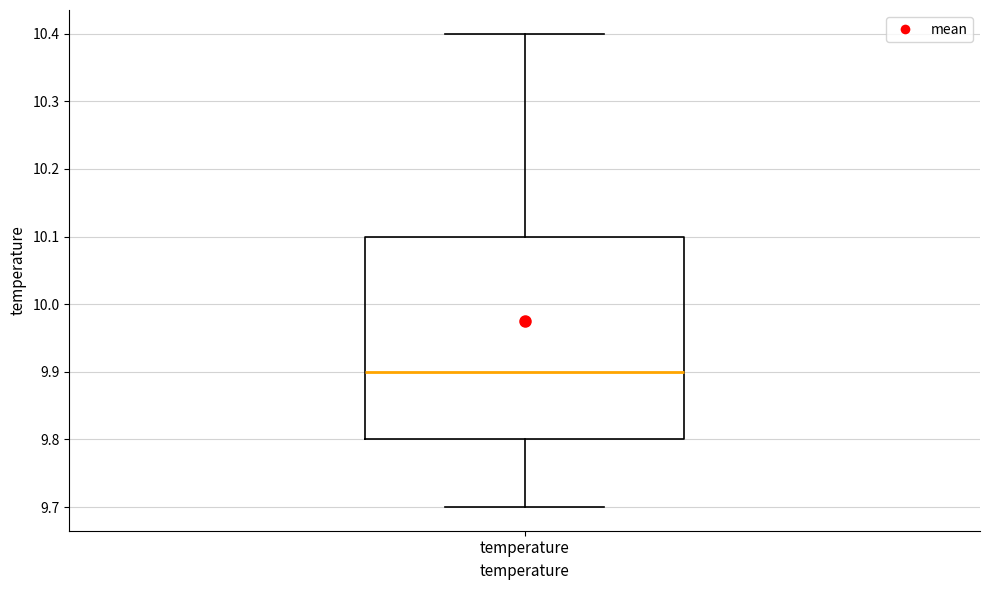

Transcribe this box plot: give where the median line is, the range the box spans, and where the two whiskers end, as read against the y-axis. The values are not printed on the chart, so give them approximately, as read against the axis.

median 9.9, box 9.8 to 10.1, whiskers 9.7 to 10.4